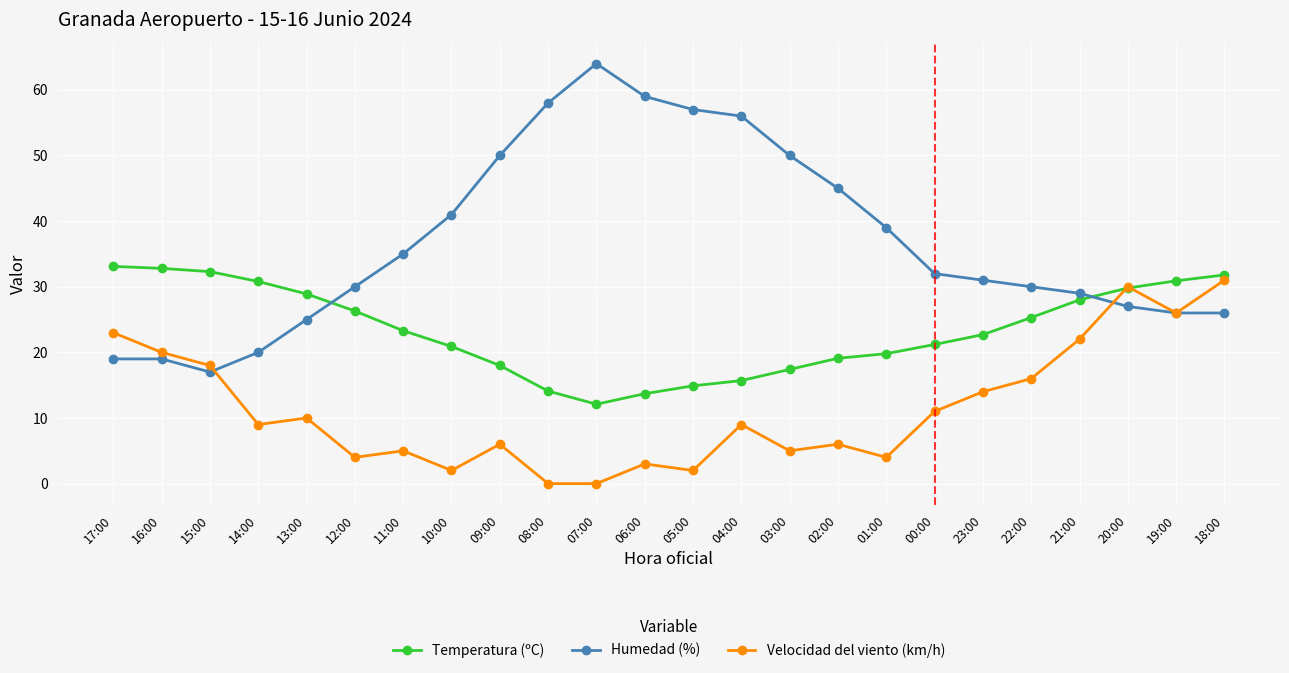

List the series in order of their overall mean, lowest first.

Velocidad del viento (km/h), Temperatura (ºC), Humedad (%)